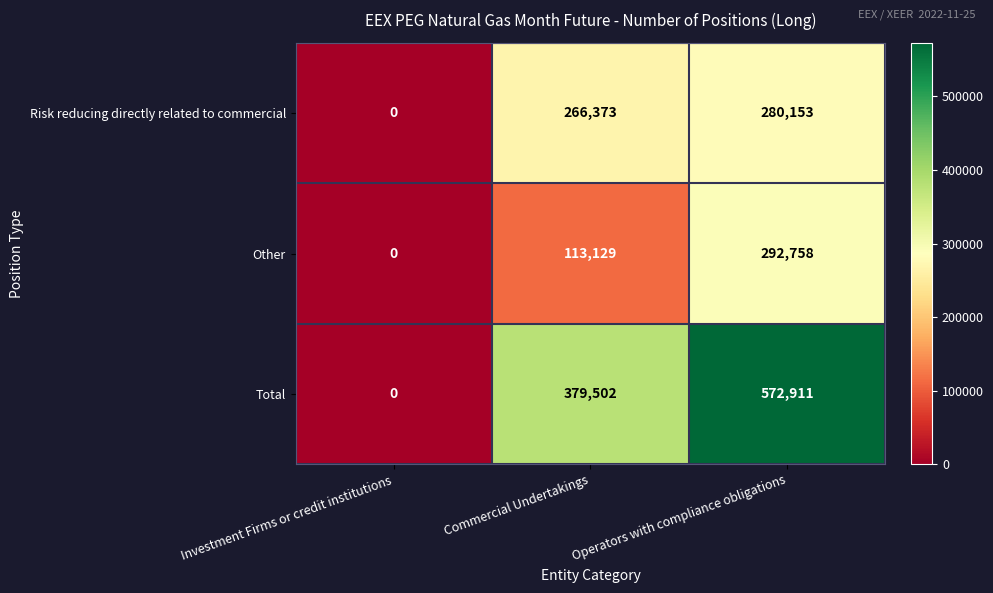

The value of Risk reducing directly related to commercial at Commercial Undertakings is 266373. True or false?

True